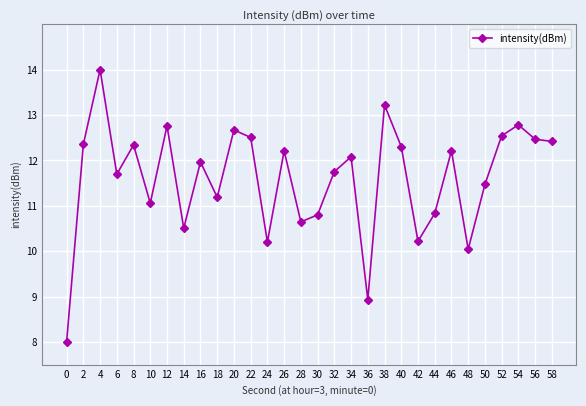

The chart shows a value of 2.1 at 36. True or false?

False